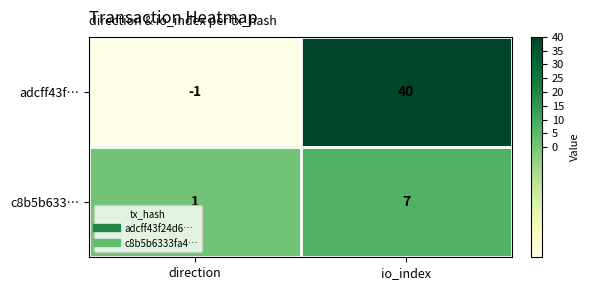

The adcff43f… series shows 0 at direction. True or false?

False